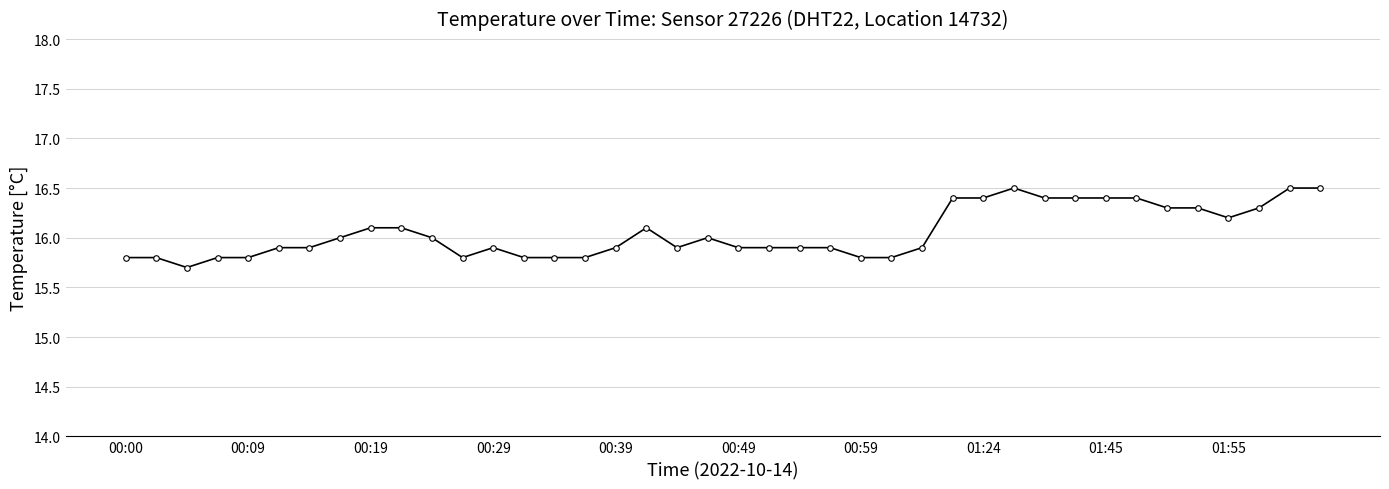

Reading left to right, extract all data points from this chart.

15.8	15.8	15.7	15.8	15.8	15.9	15.9	16.0	16.1	16.1	16.0	15.8	15.9	15.8	15.8	15.8	15.9	16.1	15.9	16.0	15.9	15.9	15.9	15.9	15.8	15.8	15.9	16.4	16.4	16.5	16.4	16.4	16.4	16.4	16.3	16.3	16.2	16.3	16.5	16.5